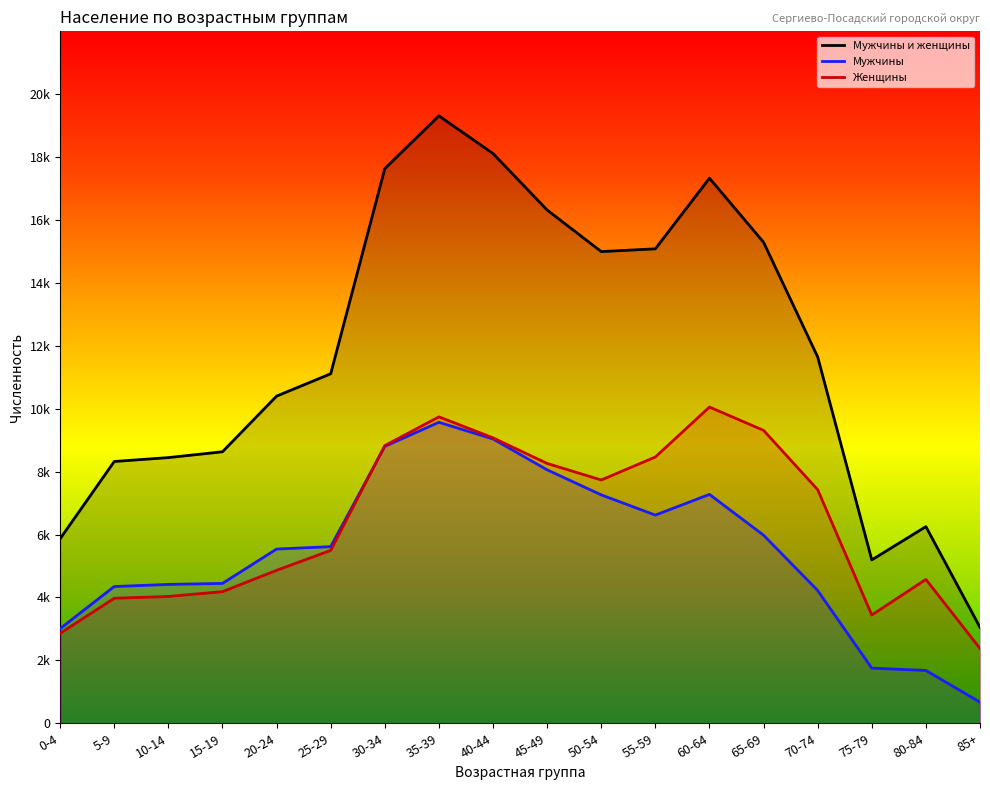

List the series in order of their peak value, highest first.

Мужчины и женщины, Женщины, Мужчины